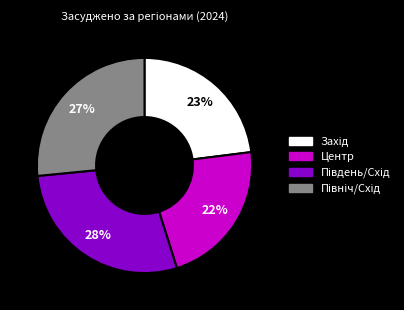

To the nearest percent, what is the difference between the largest and smallest slice percentages?

6%